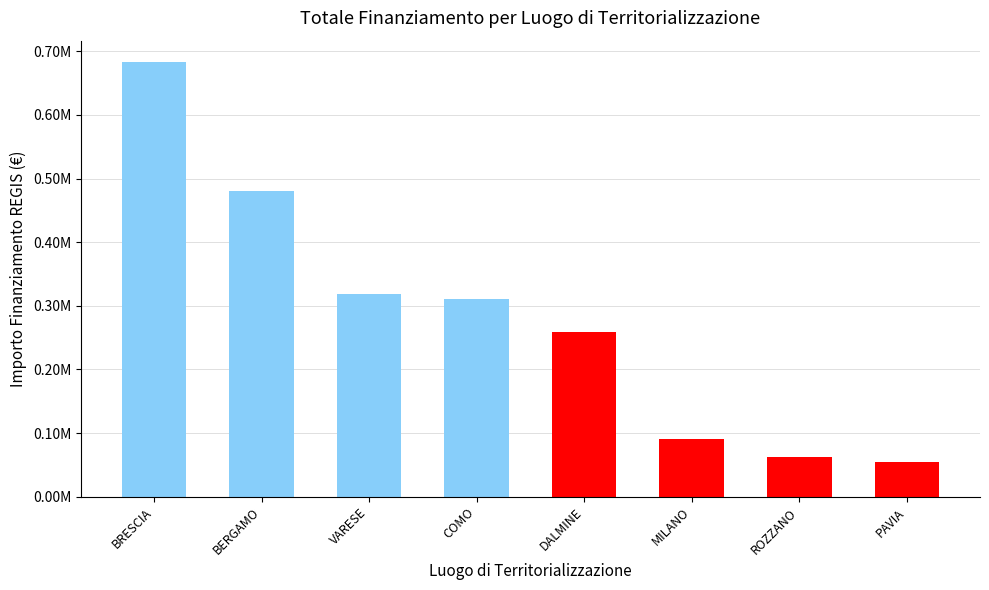

What is the greatest value displayed?

682502.5